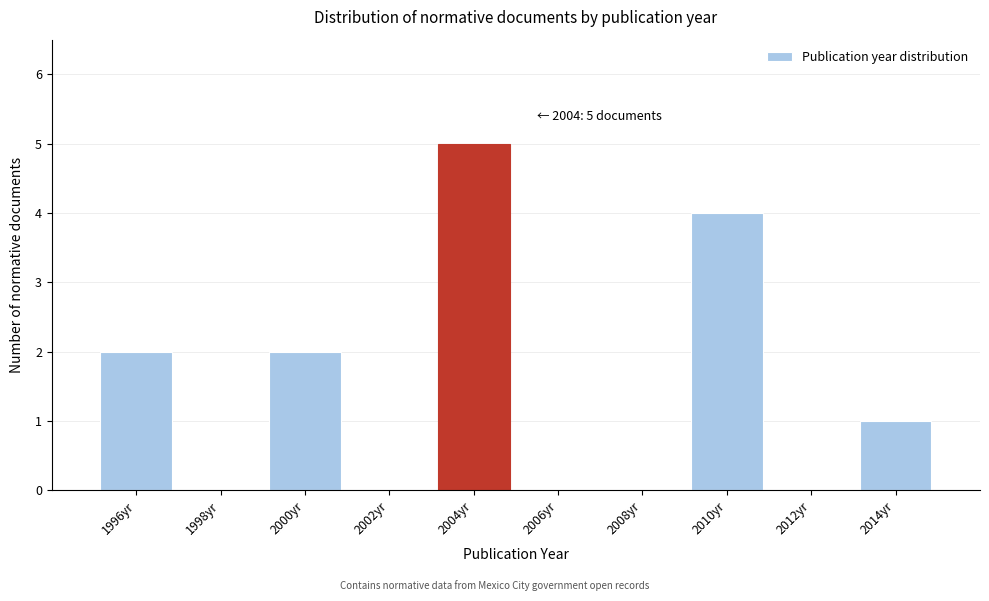

Reading left to right, list all the values displayed in this chart.

1996yr=2	1998yr=0	2000yr=2	2002yr=0	2004yr=5	2006yr=0	2008yr=0	2010yr=4	2012yr=0	2014yr=1